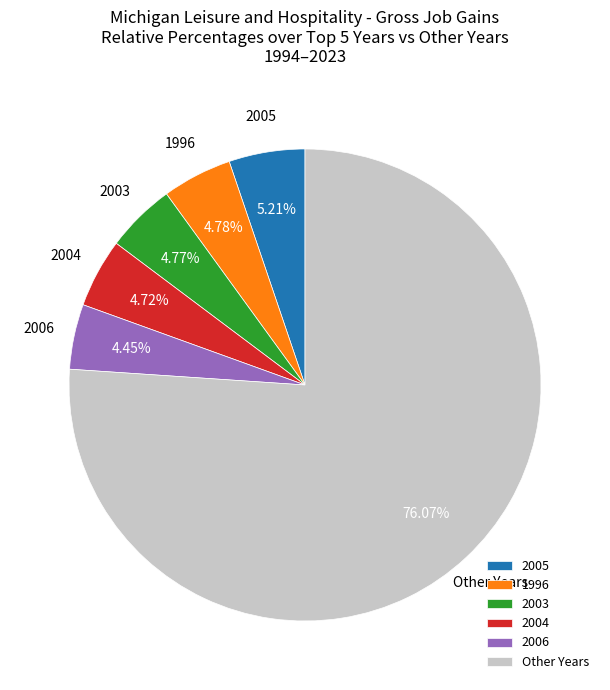

Combined, do 2004 and 2005 account for over 50%?

No